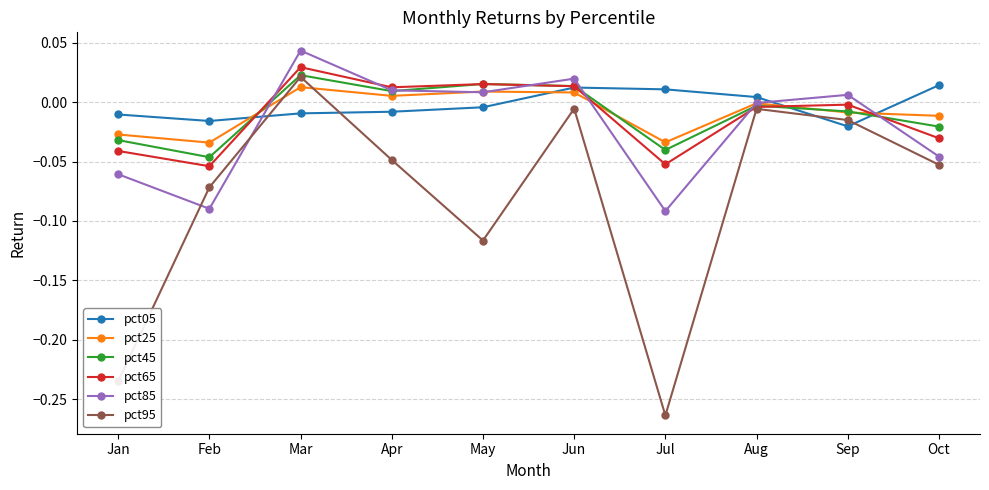

Where is the first local maximum for pct85?

Mar